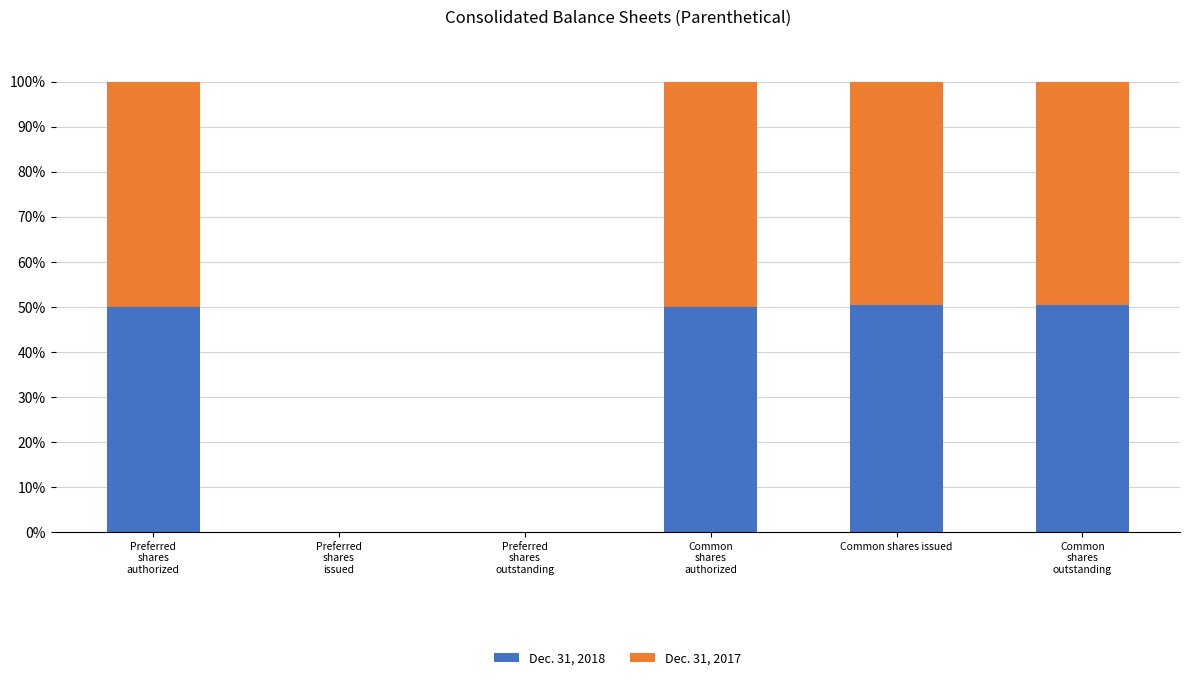

How many categories are shown in the chart?

6